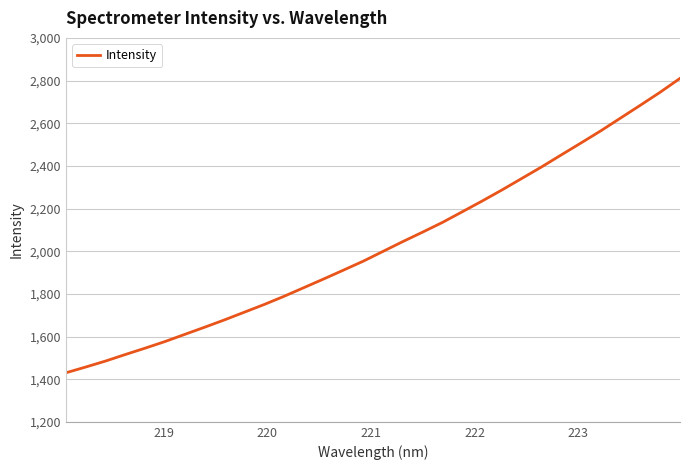

How many lines are shown in the chart?

1